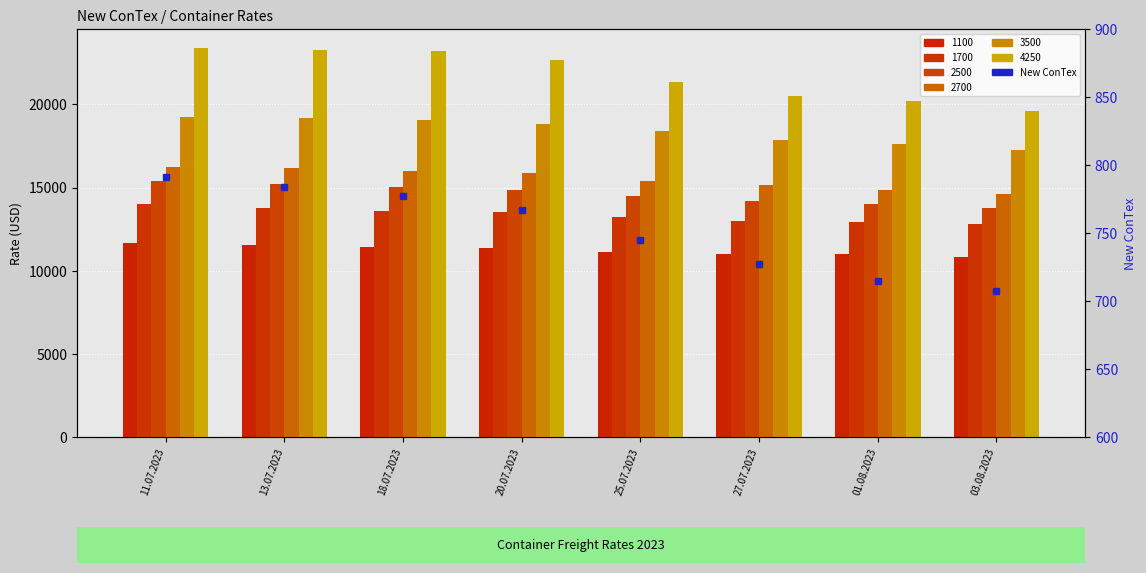

What is the highest value of the 1700 series?

13994